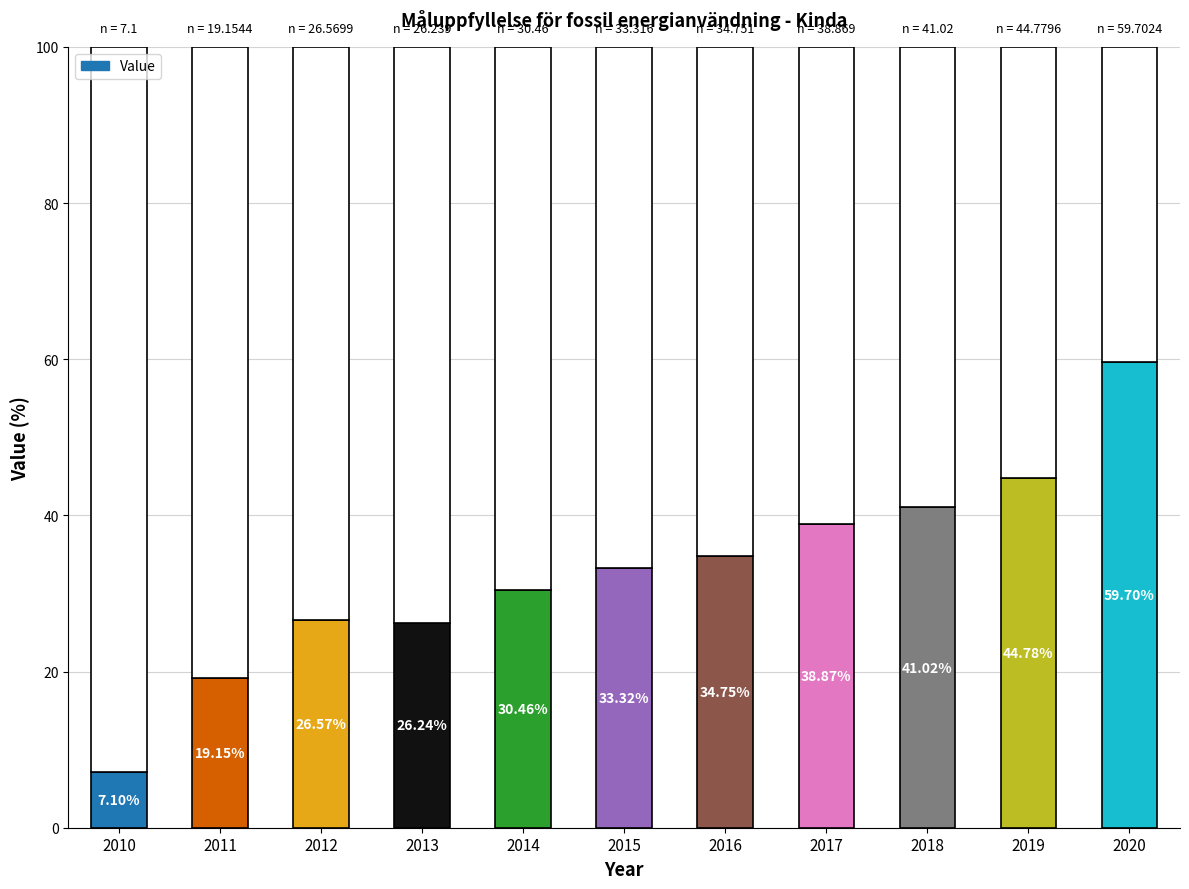

Which category has the lowest value across all series?

2010